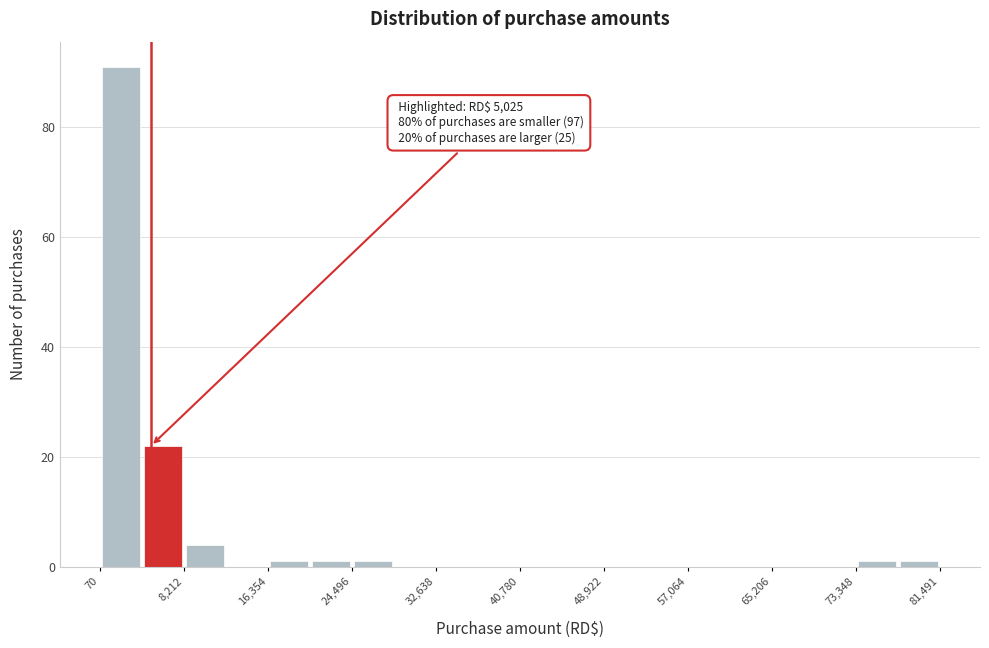

Over which range of the x-axis is the bar tallest?

0 to 4000